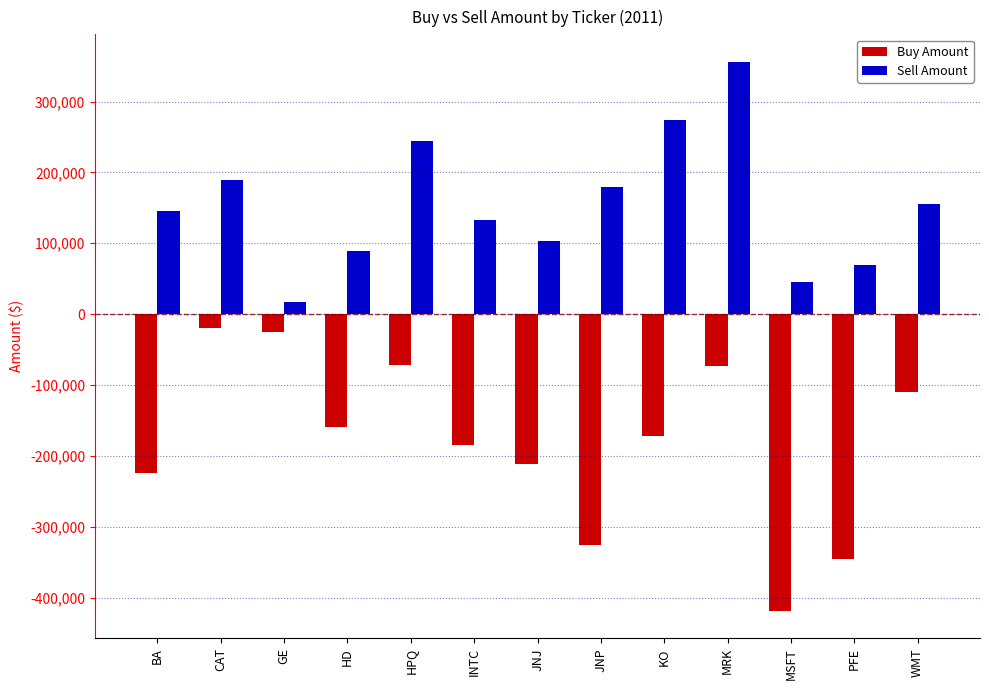

What is the difference between the Buy Amount values at HD and KO?

12859